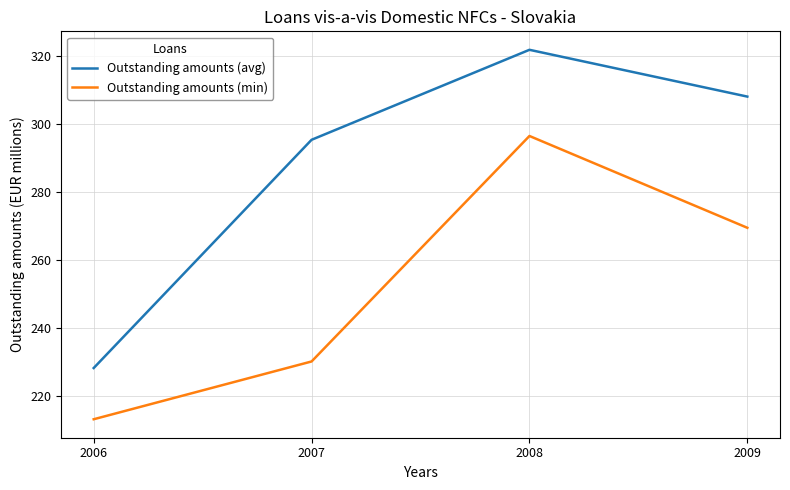

How many interior local peaks does the Outstanding amounts (avg) series have?

1